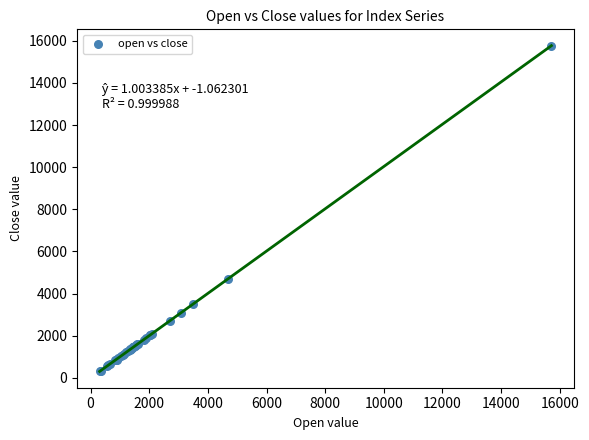

What Y value in the scatter plot is closest to 8039?

4699.5